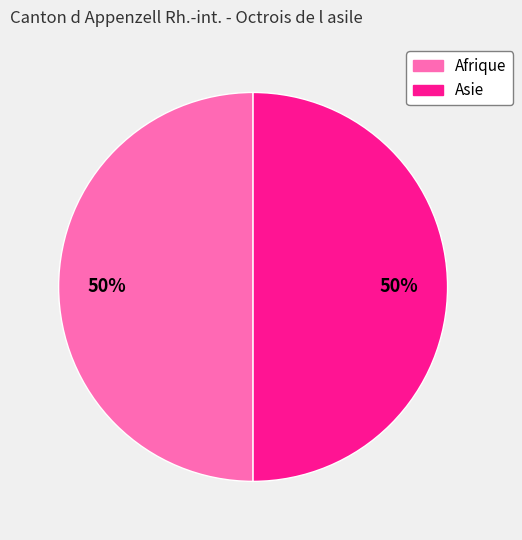

What percentage is the Afrique slice, to the nearest percent?

50%